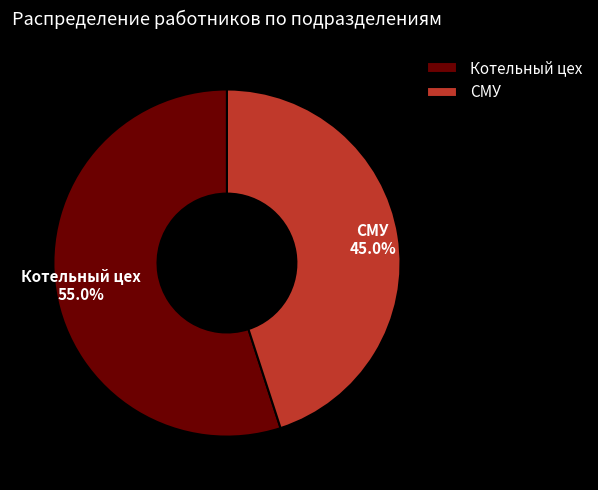

To the nearest percent, what is the combined percentage of Котельный цех and СМУ?

100%